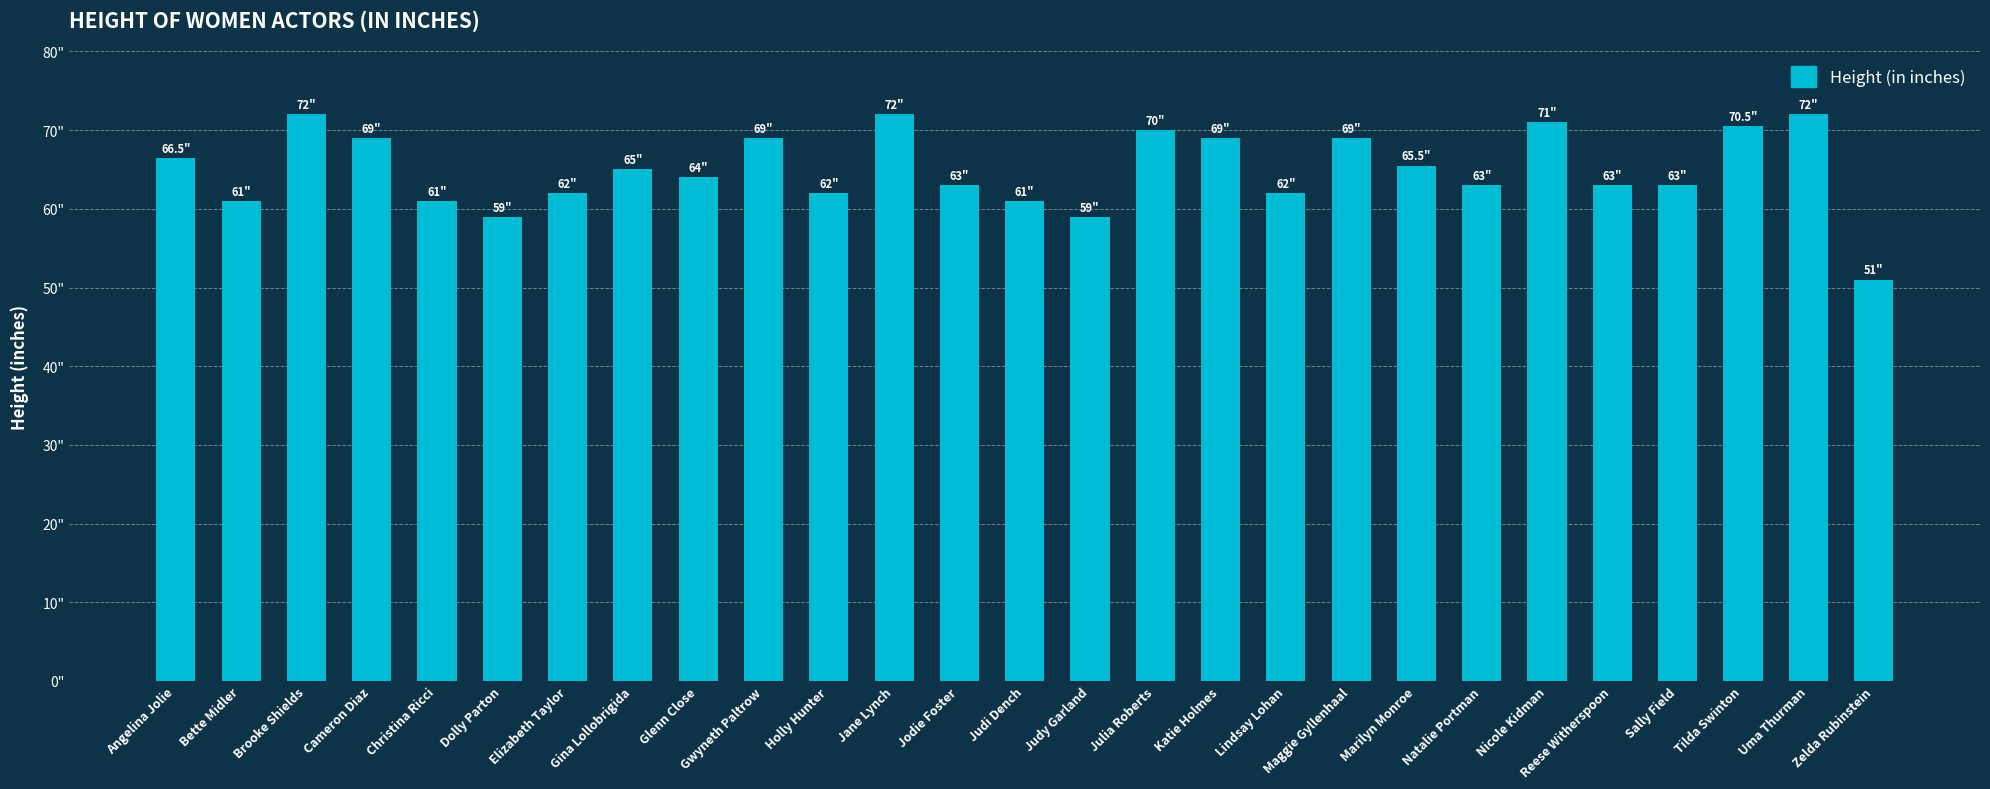

Are the bars horizontal?

No